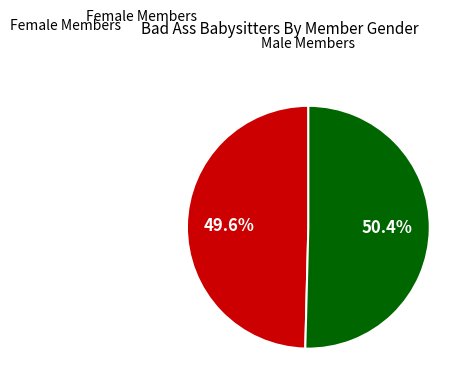

Does any single category account for the majority?

Yes